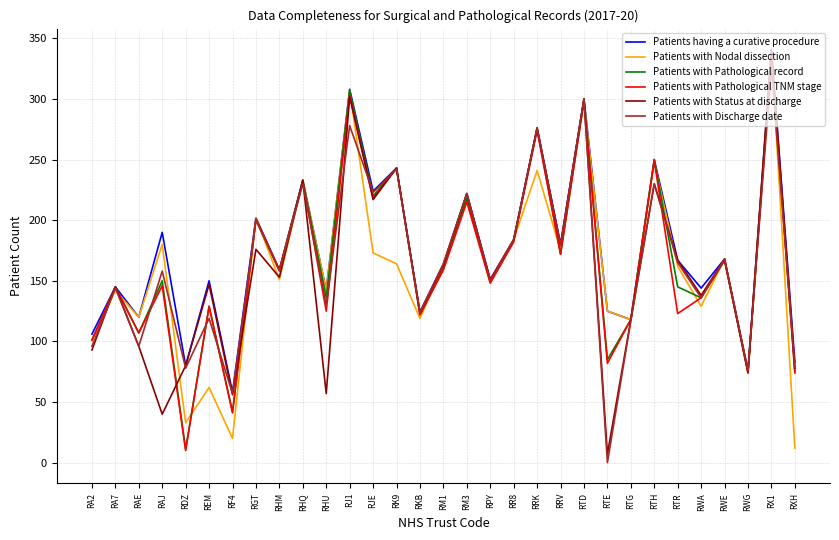

Between REM and RTH, which series saw the biggest shift?

Patients with Nodal dissection